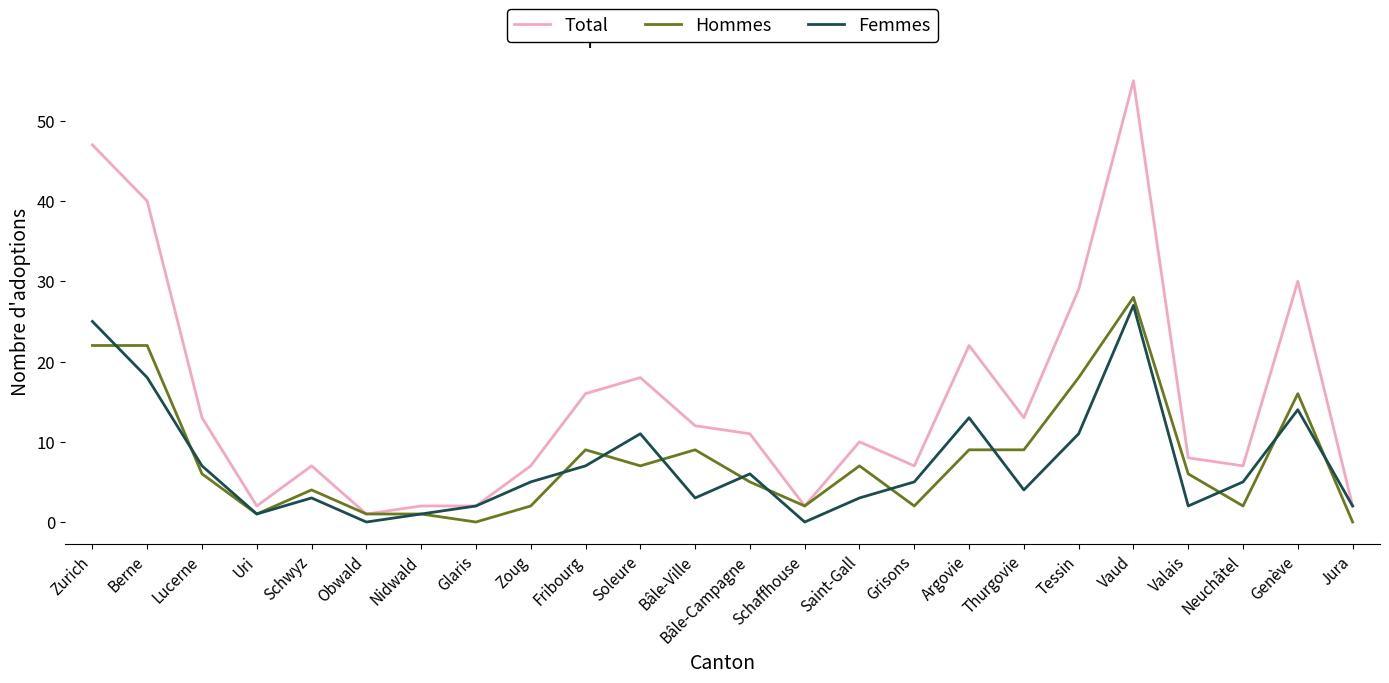

What are all the series names shown in the legend?

Total, Hommes, Femmes